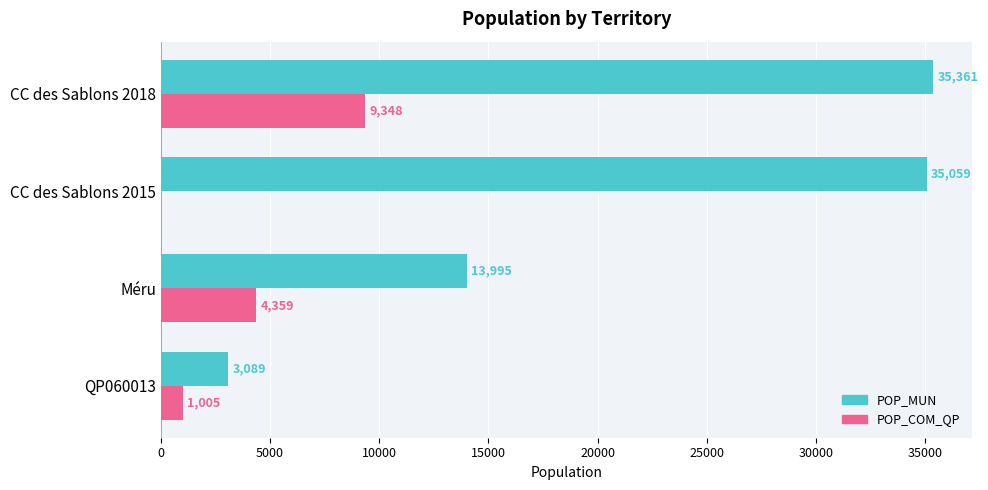

What is the greatest value displayed?

35361